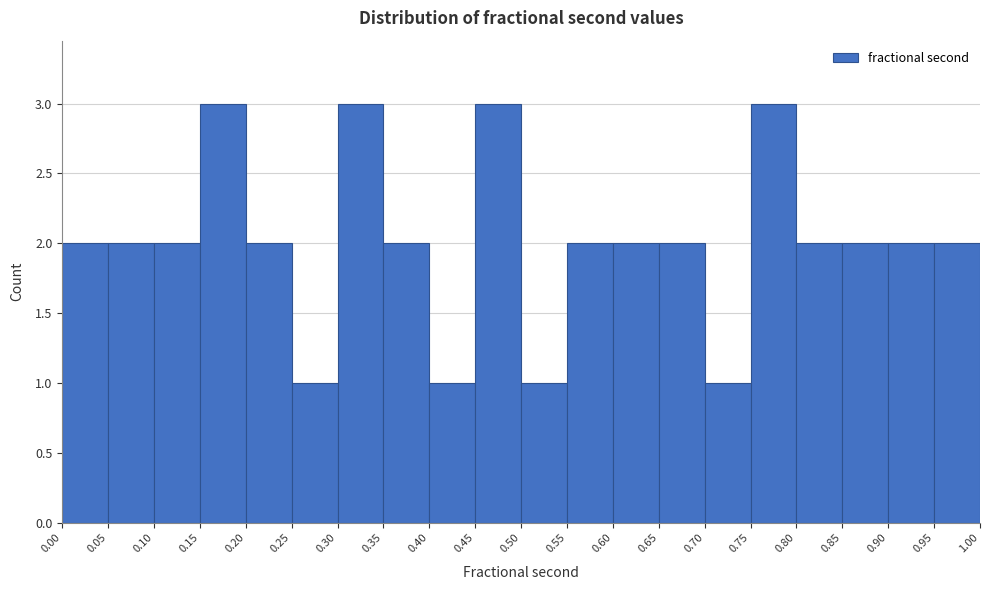

Reading left to right, list every bar in this chart as the range it spans on the x-axis followed by its height. The values are not printed on the chart, so give them approximately, as read against the axis.

0.00 to 0.05: 2
0.05 to 0.10: 2
0.10 to 0.15: 2
0.15 to 0.20: 3
0.20 to 0.25: 2
0.25 to 0.30: 1
0.30 to 0.35: 3
0.35 to 0.40: 2
0.40 to 0.45: 1
0.45 to 0.50: 3
0.50 to 0.55: 1
0.55 to 0.60: 2
0.60 to 0.65: 2
0.65 to 0.70: 2
0.70 to 0.75: 1
0.75 to 0.80: 3
0.80 to 0.85: 2
0.85 to 0.90: 2
0.90 to 0.95: 2
0.95 to 1.00: 2